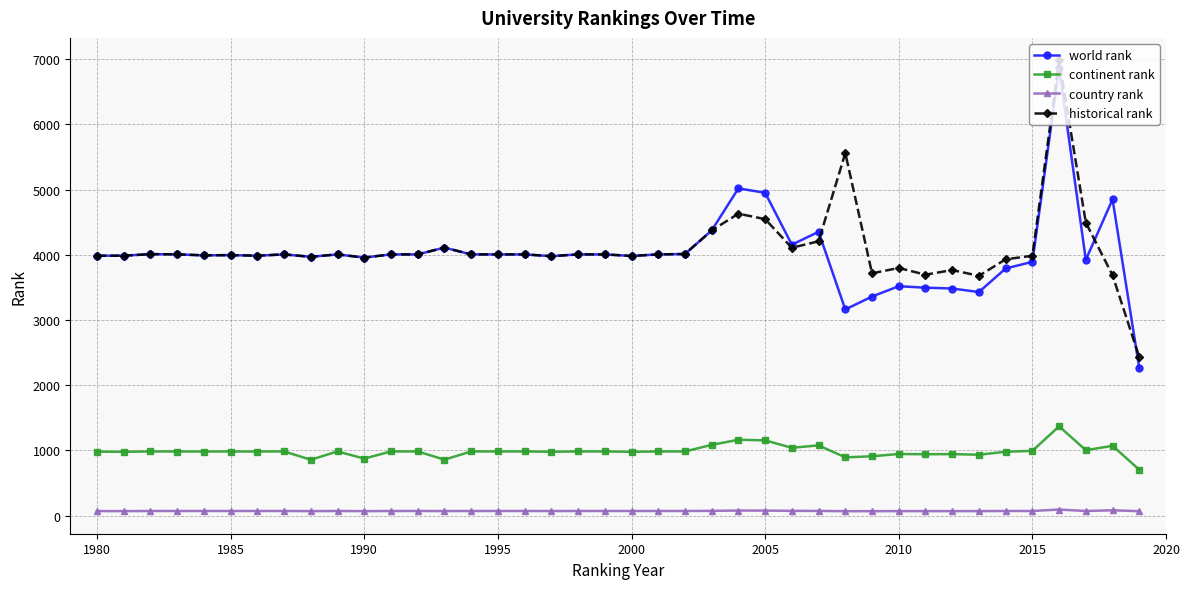

True or false: country rank and continent rank cross at least once.

False